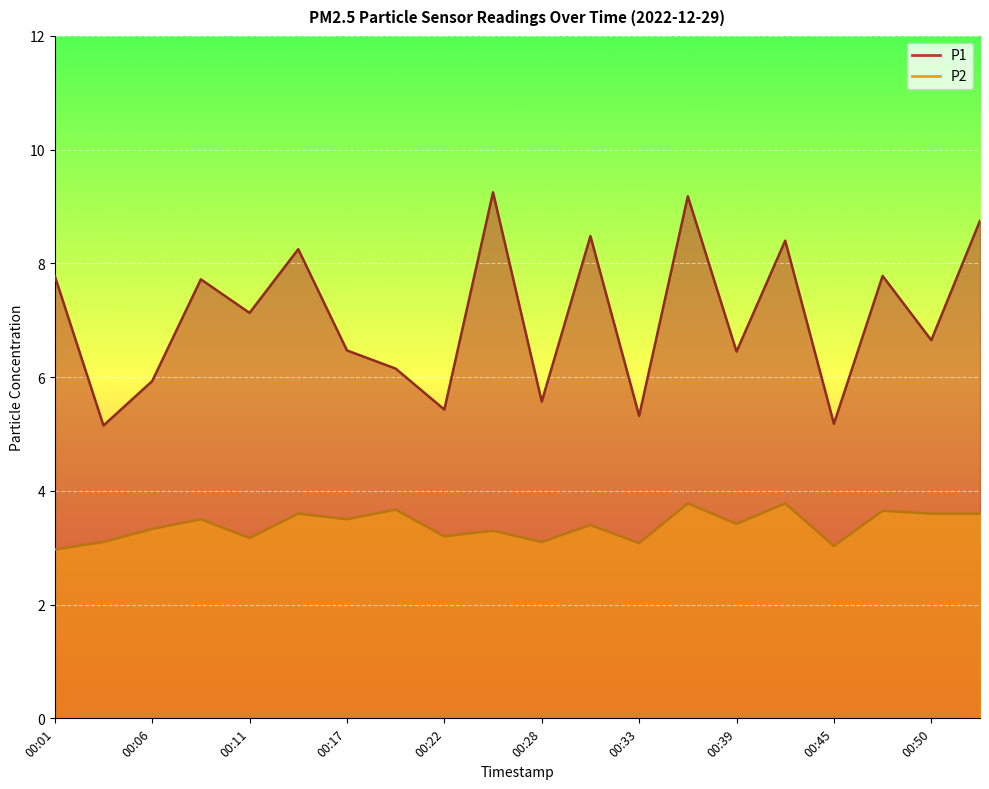

The value of P1 at 00:22 is 5.4. True or false?

True